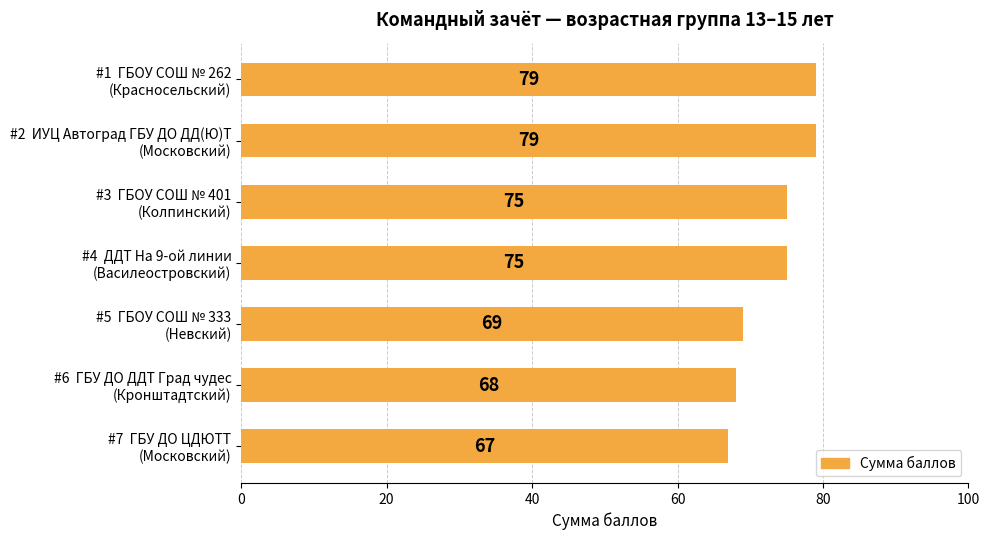

What is the difference between the maximum and minimum values?

12